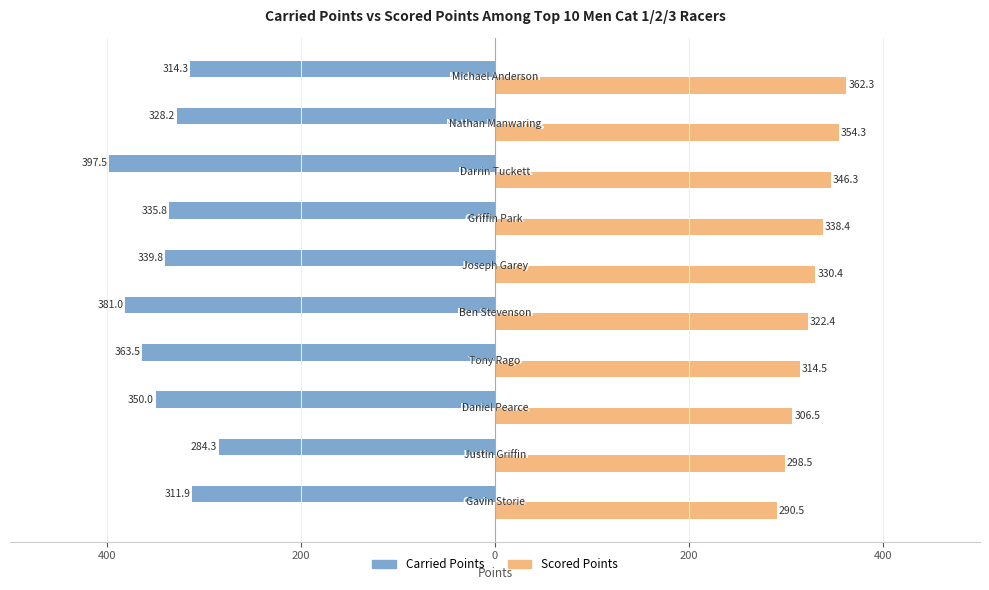

What are all the series names shown in the legend?

Carried Points, Scored Points